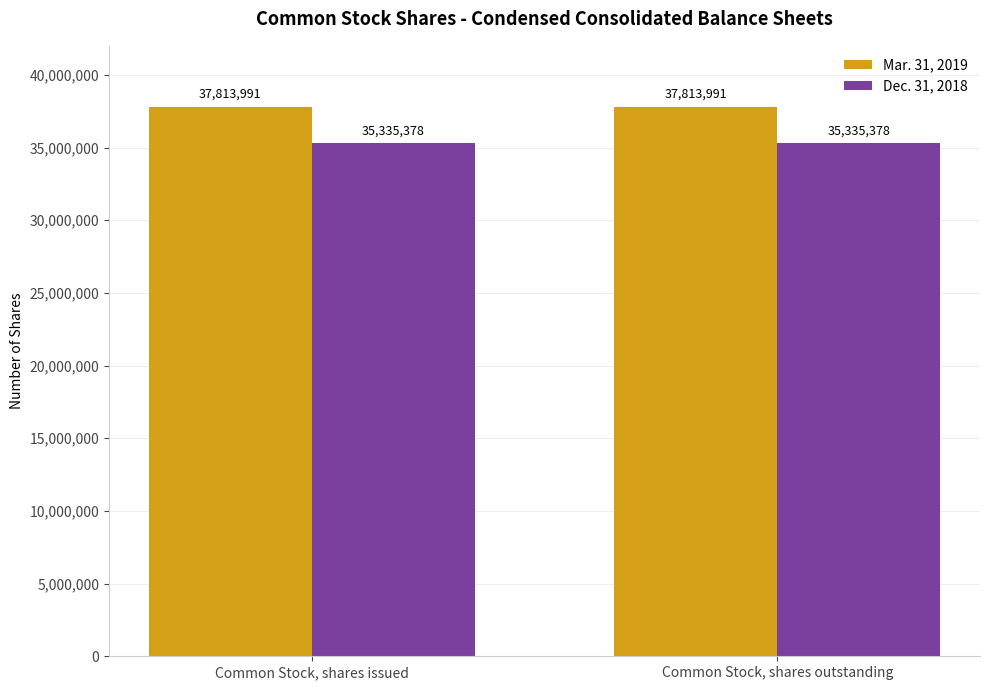

What is the spread (max minus min) of values at Common Stock, shares outstanding?

2478613